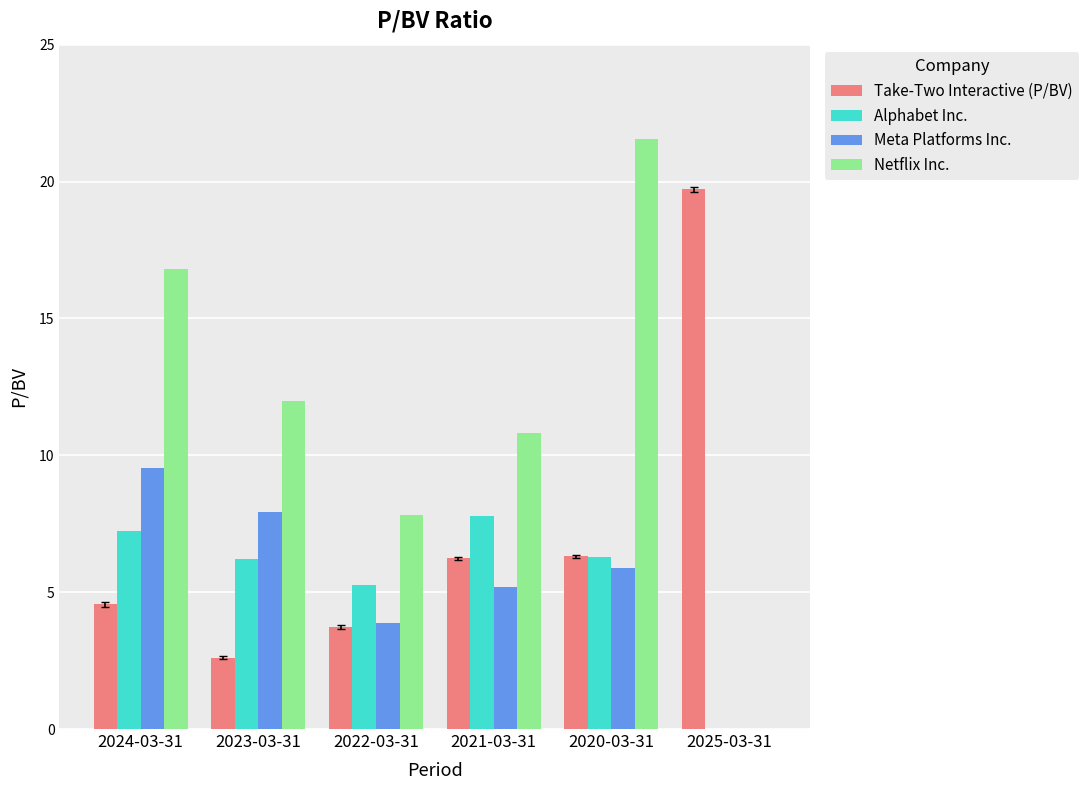

The Alphabet Inc. series shows 4.1 at 2024-03-31. True or false?

False